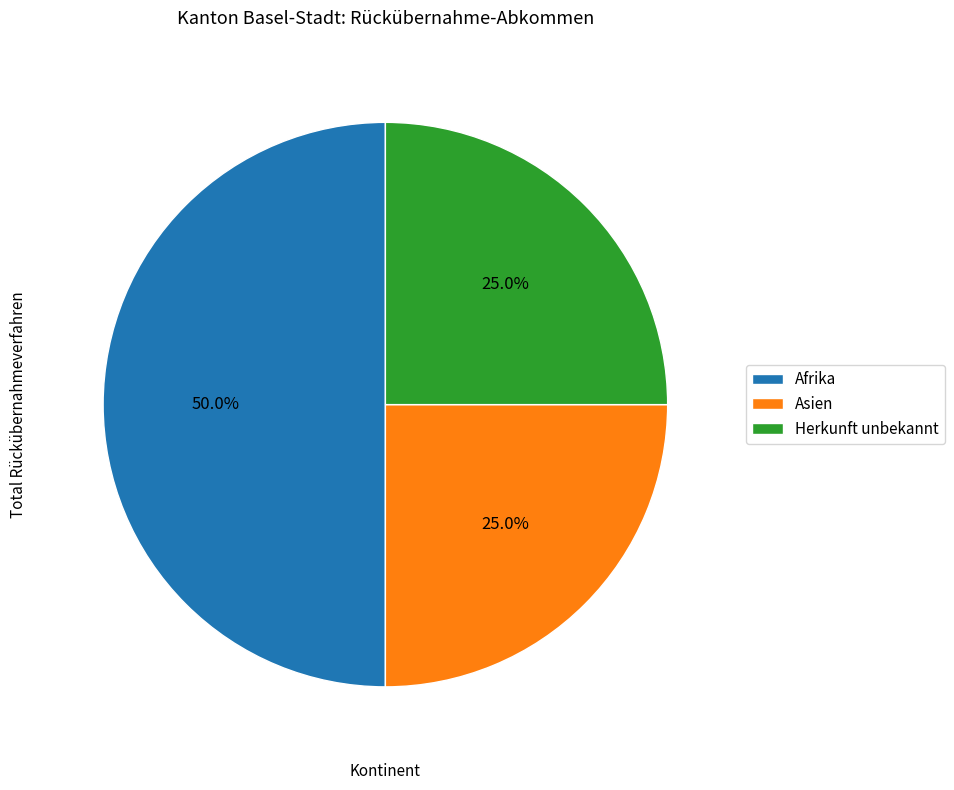

To the nearest percent, what is the combined percentage of Asien and Afrika?

75%